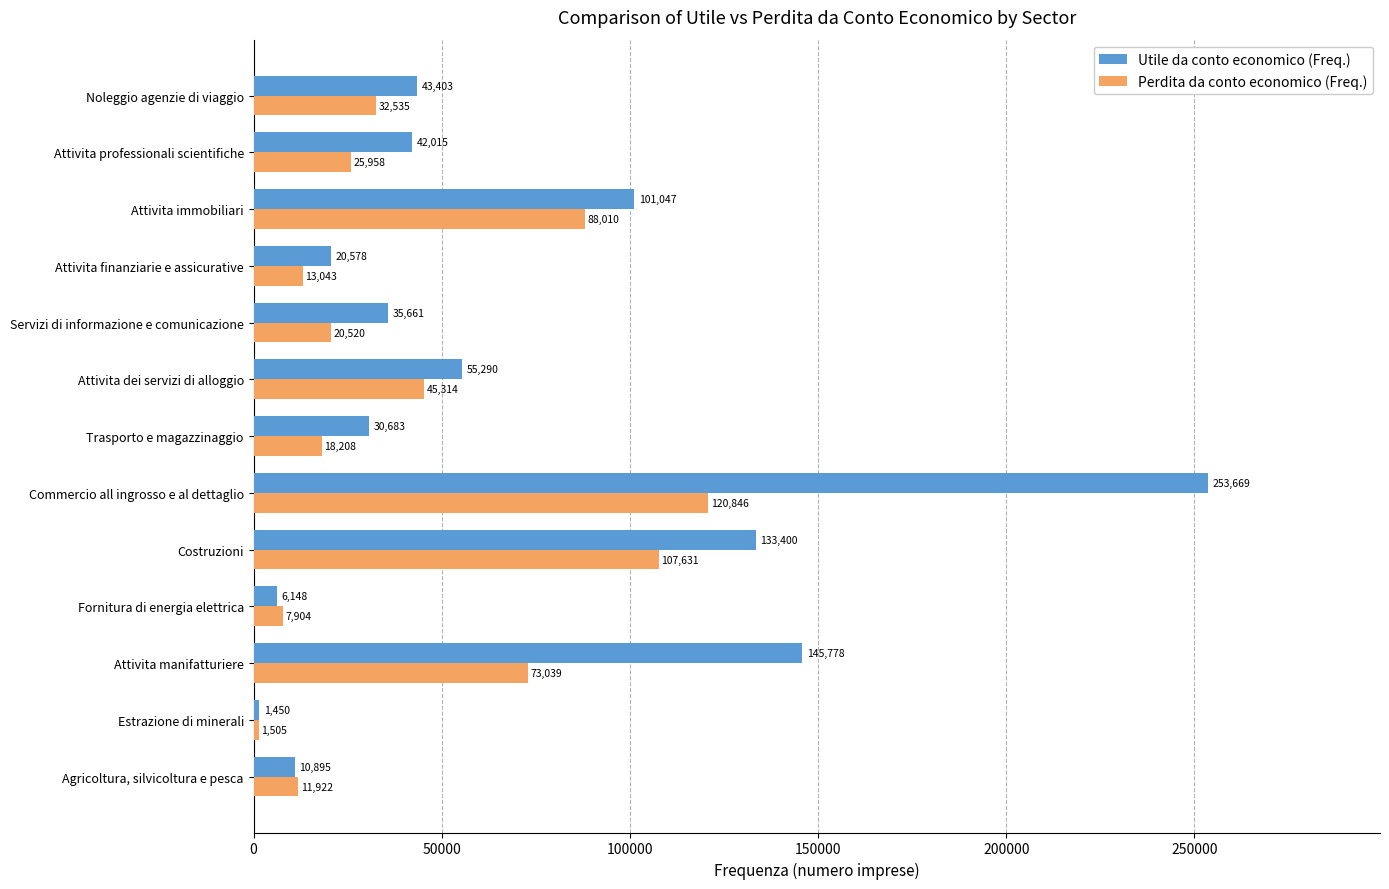

Where is Perdita da conto economico (Freq.) nearest to the value 61175?

Attivita manifatturiere